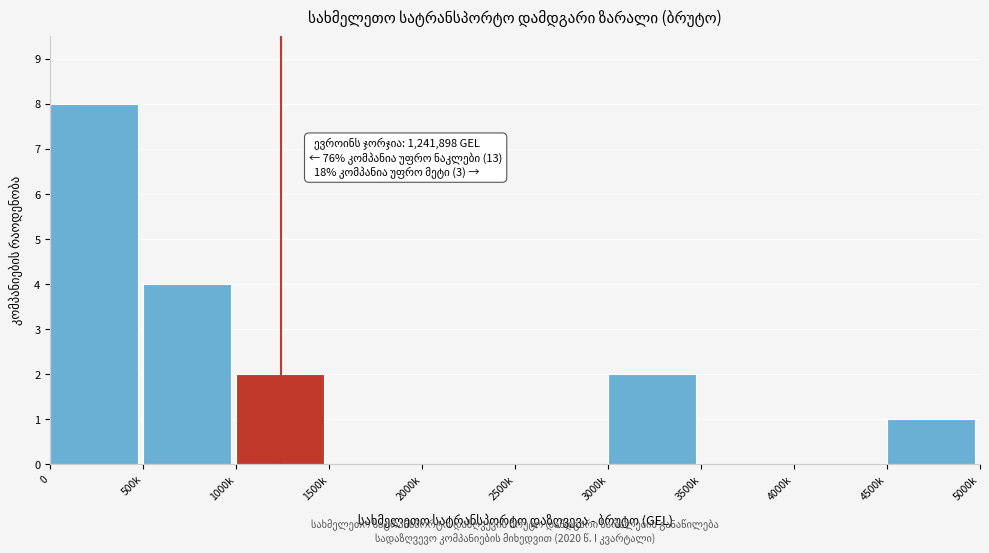

Reading left to right, what are all the values shown in this chart?

0=8	500k=4	1000k=2	1500k=0	2000k=0	2500k=0	3000k=2	3500k=0	4000k=0	4500k=1